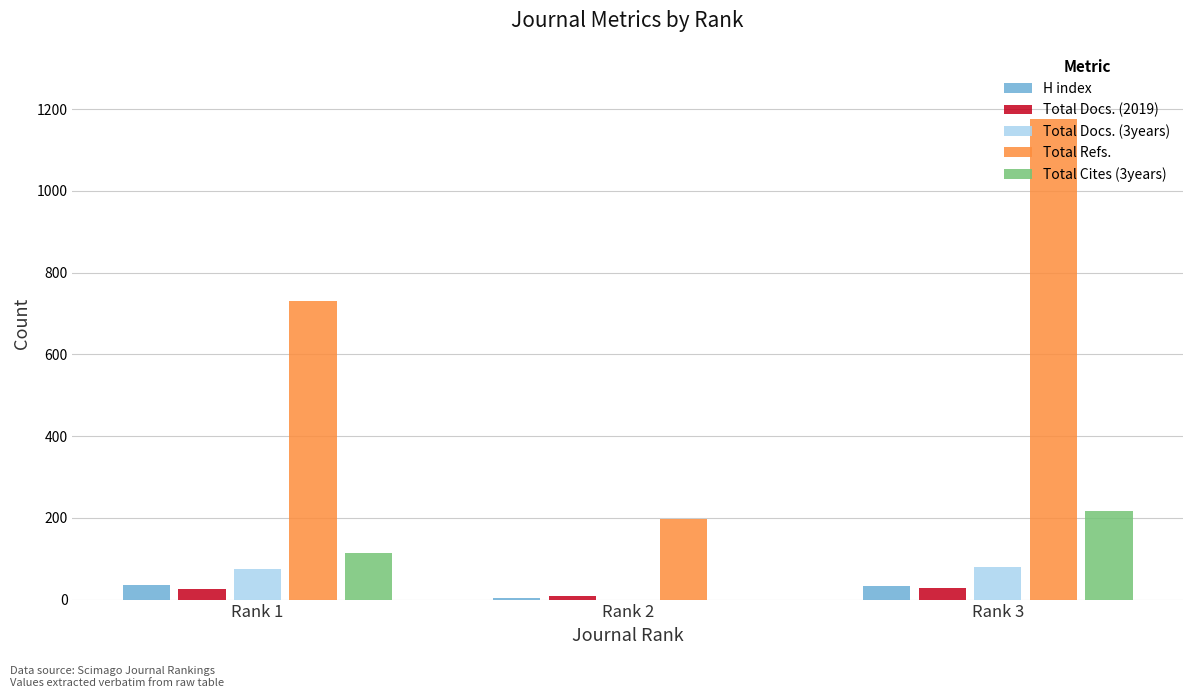

What is the difference between the Total Docs. (3years) values at Rank 1 and Rank 2?

74